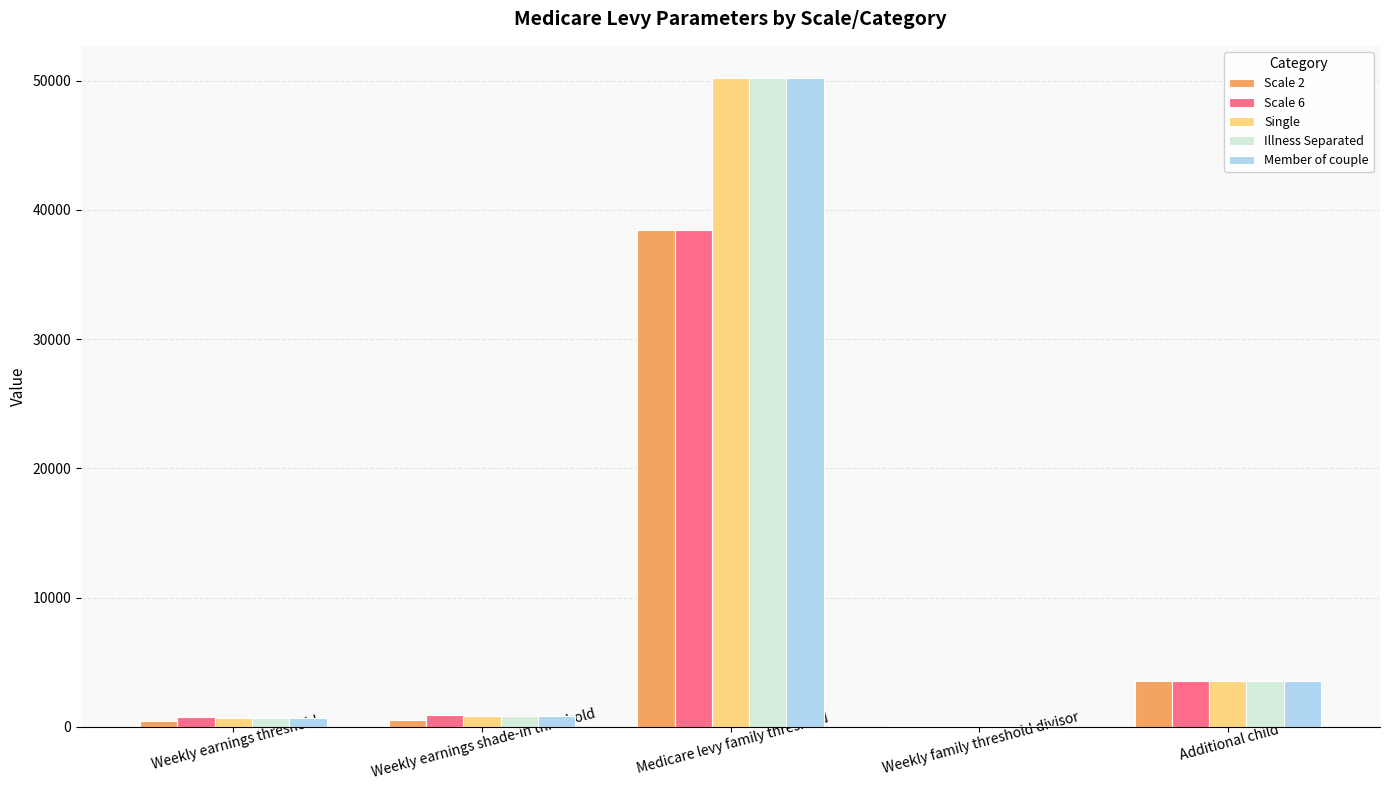

Which category has the highest value in the Illness Separated series?

Medicare levy family threshold